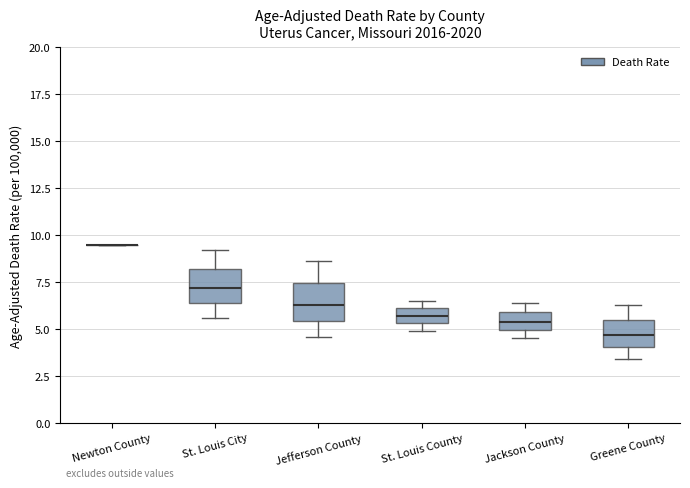

Where does the lower whisker of the box for St. Louis City end on the y-axis? The values are not printed on the chart, so give them approximately, as read against the axis.

5.5